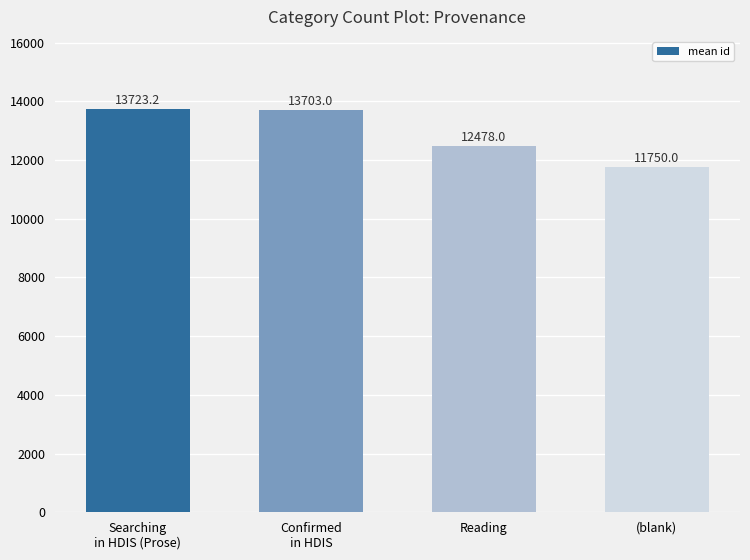

What is the value of the 3rd bar from the left?

12478.0